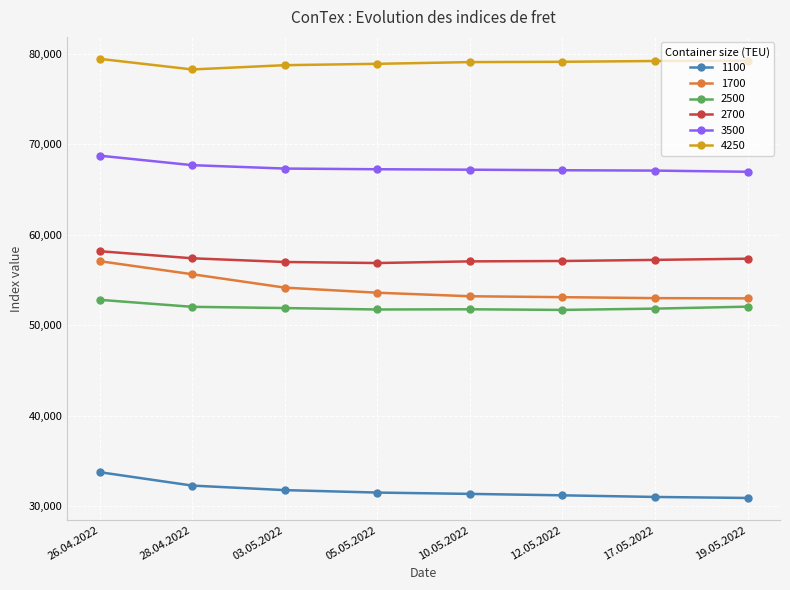

What is the value of the 3500 point at the 1st from the left?

68750